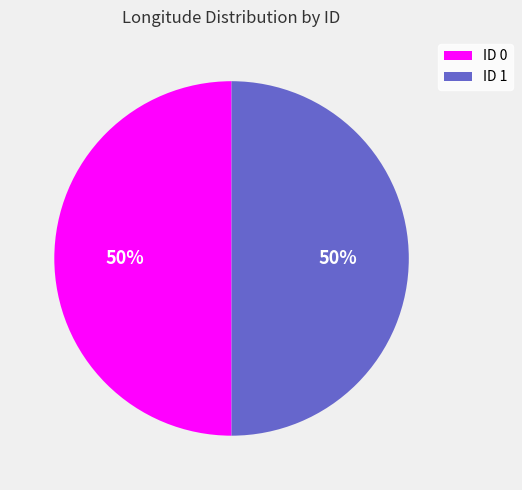

What is the ratio of the value at ID 0 to the value at ID 1?

1.0